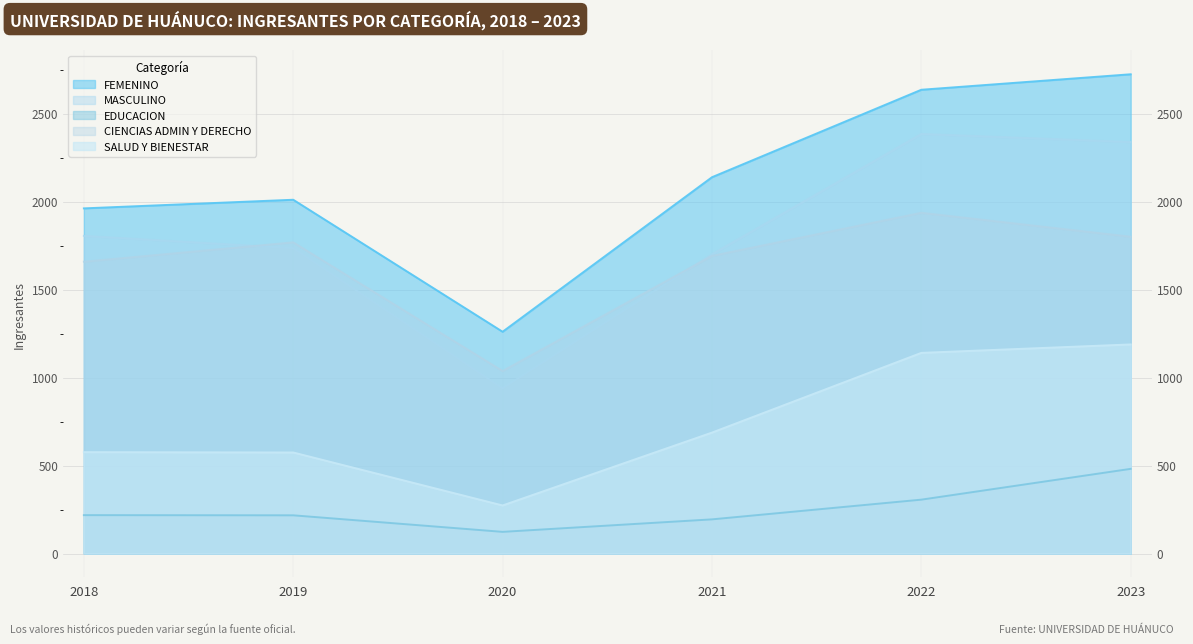

Reading left to right, extract all data points from this chart.

FEMENINO: 1961	2010	1260	2138	2635	2723
MASCULINO: 1805	1735	939	1700	2384	2338
EDUCACION: 218	217	123	194	306	481
CIENCIAS ADMIN Y DERECHO: 1658	1768	1037	1691	1936	1800
SALUD Y BIENESTAR: 576	574	273	687	1140	1188